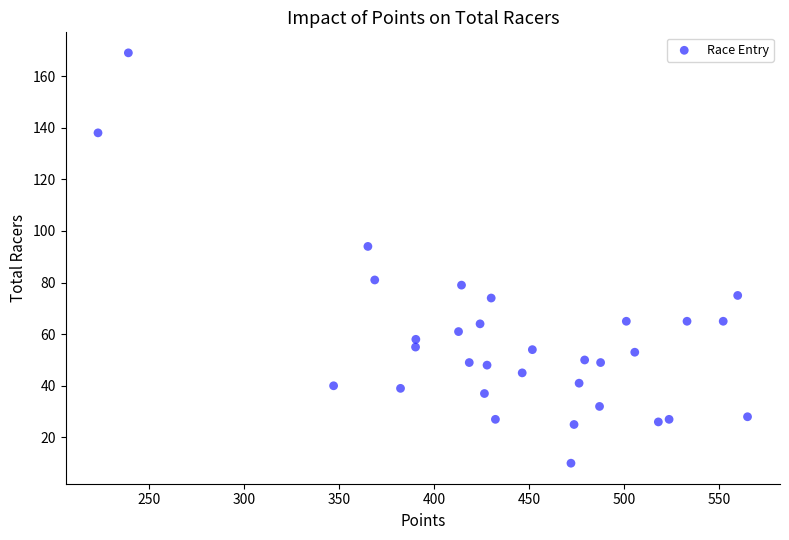

What is the range of Y values (max minus min)?

159